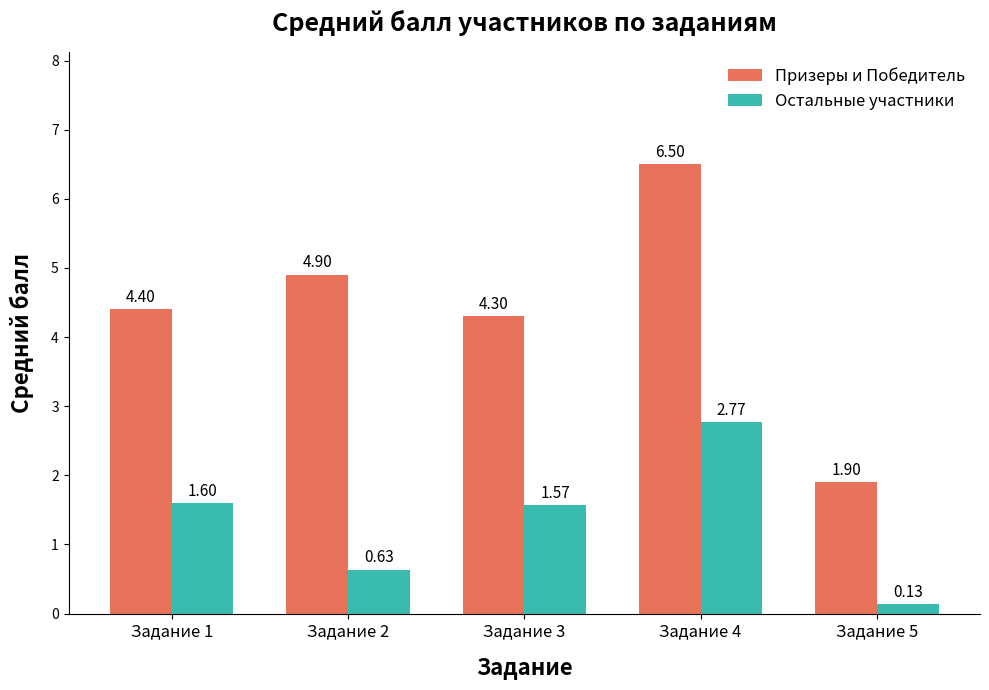

At Задание 5, list the series in order from largest to smallest.

Призеры и Победитель, Остальные участники